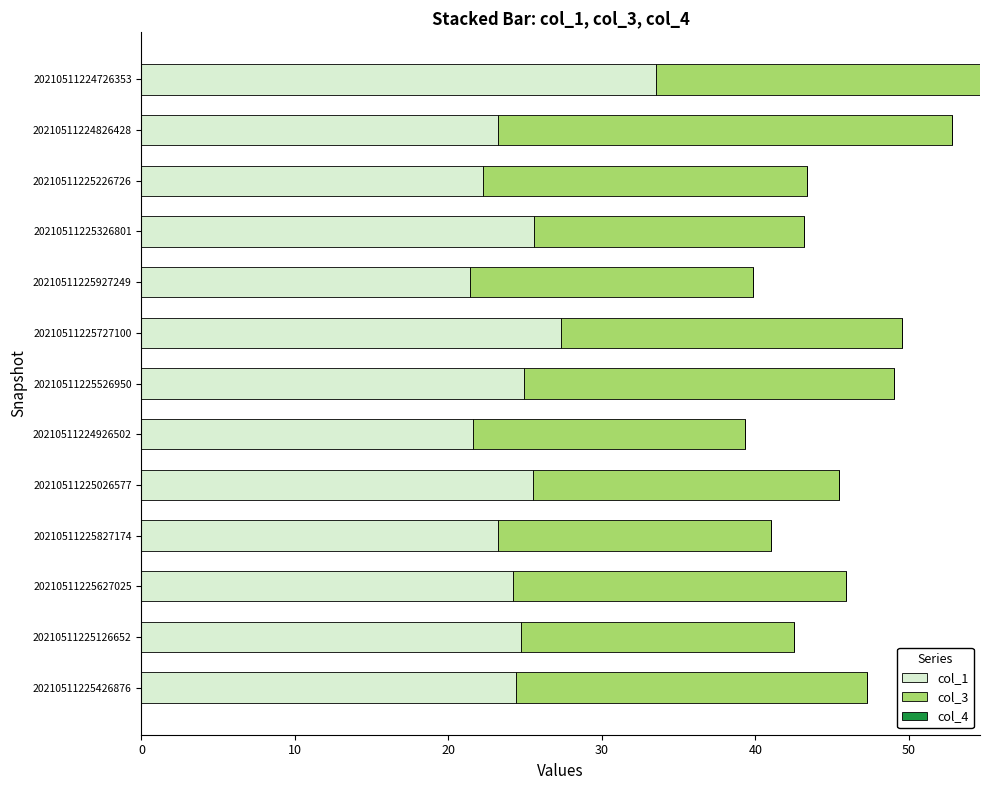

What is the average value of the col_1 series?

24.8